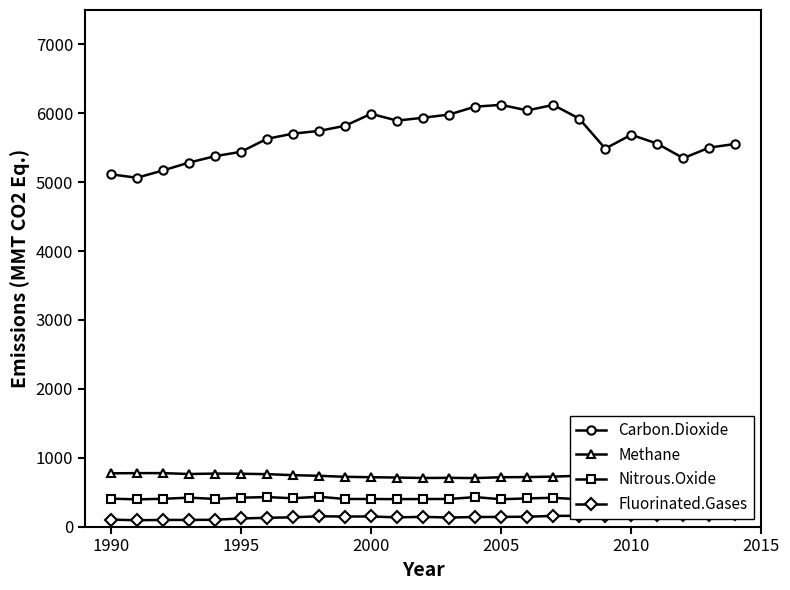

What is the minimum value shown in the chart?

92.9